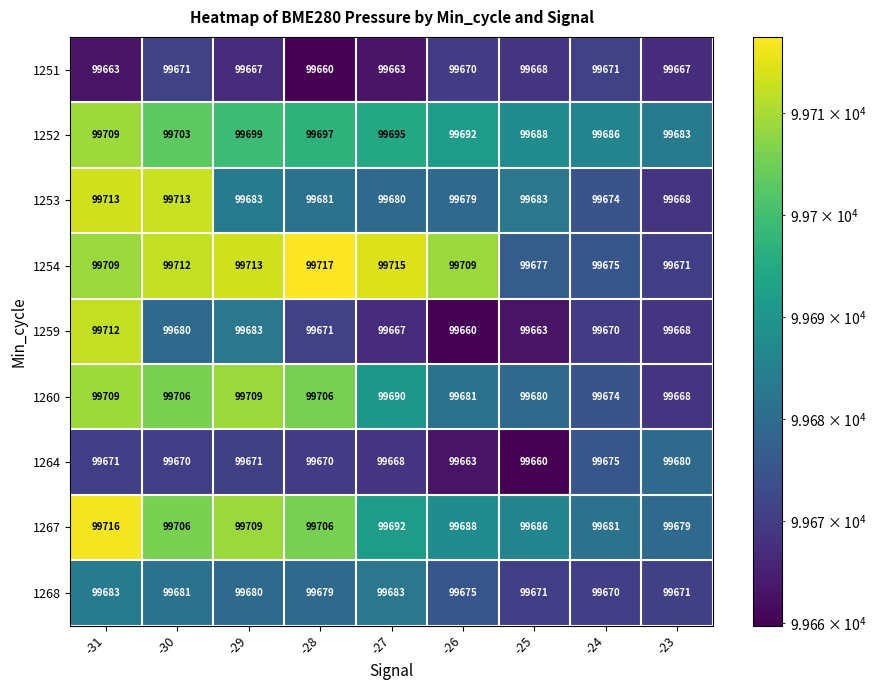

What is the approximate value of 1259 at -27, to the nearest 5?

99665